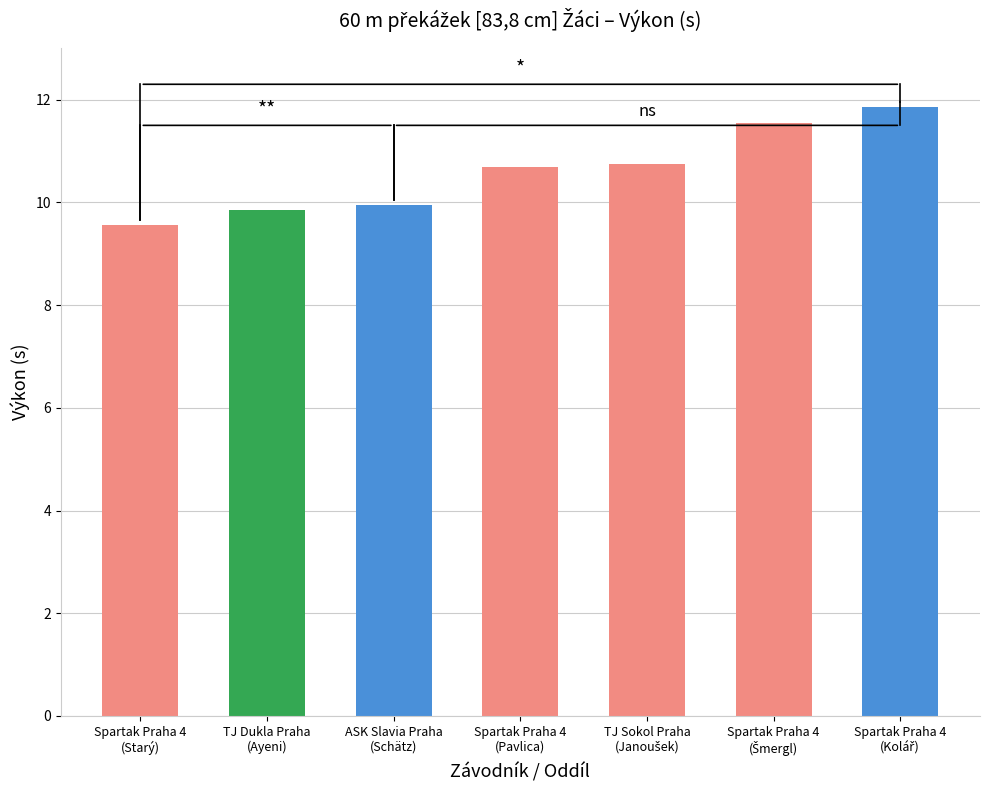

Rank the categories by value from lowest to highest.

Spartak Praha 4
(Starý), TJ Dukla Praha
(Ayeni), ASK Slavia Praha
(Schätz), Spartak Praha 4
(Pavlica), TJ Sokol Praha
(Janoušek), Spartak Praha 4
(Šmergl), Spartak Praha 4
(Kolář)